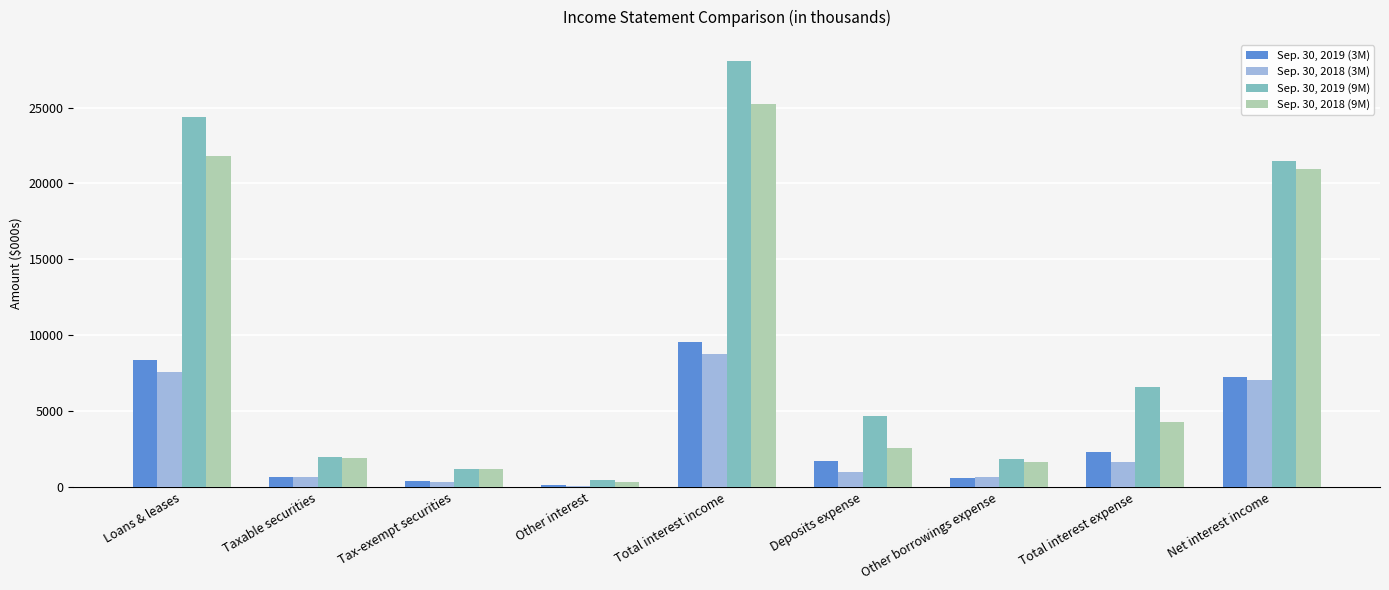

What is the total value across all series at Other interest?

1039